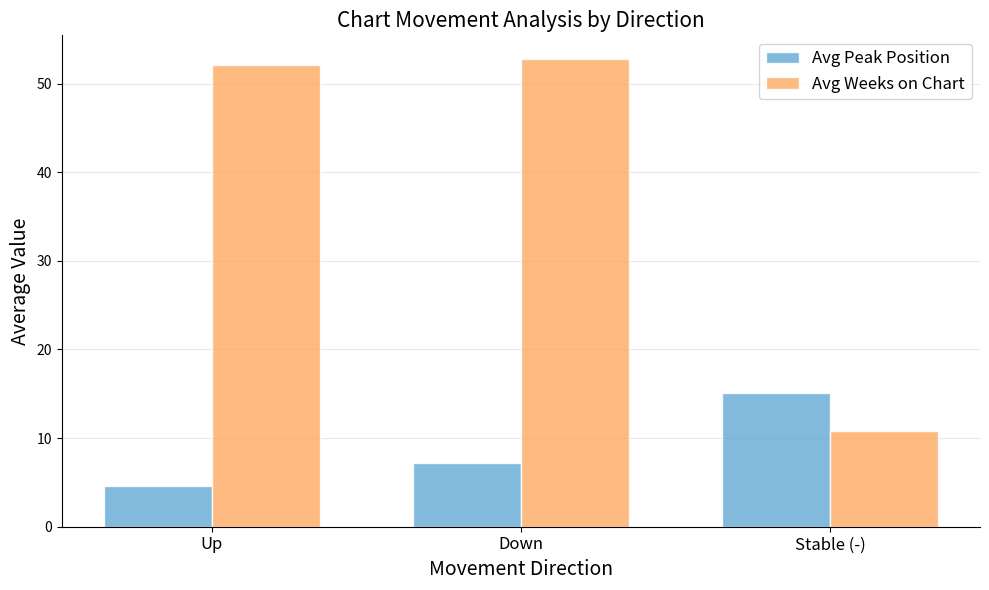

Which label corresponds to the largest value in the chart?

Down